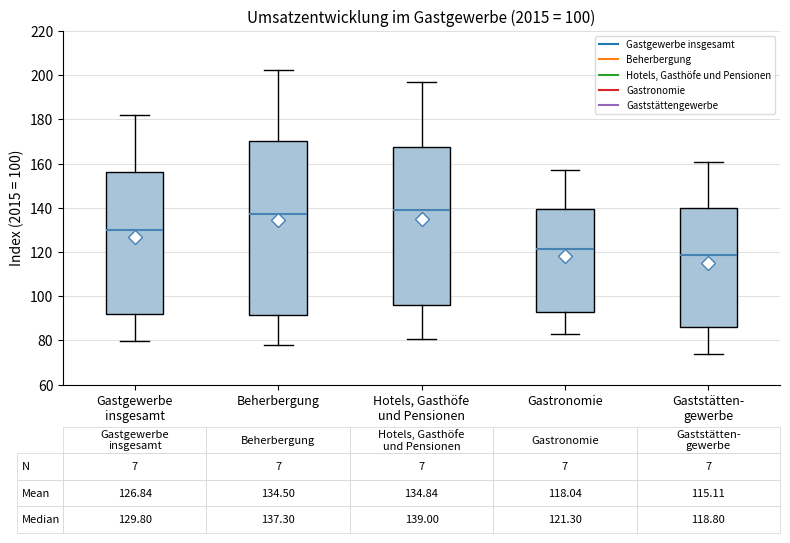

Which box is the tallest, from its lower edge to its upper edge?

Beherbergung